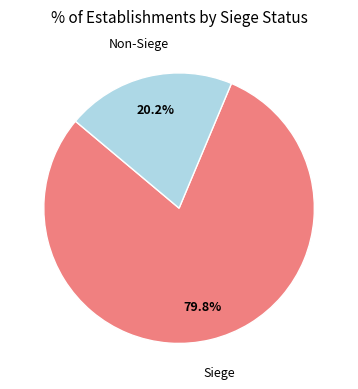

Is there a majority slice in this chart?

Yes